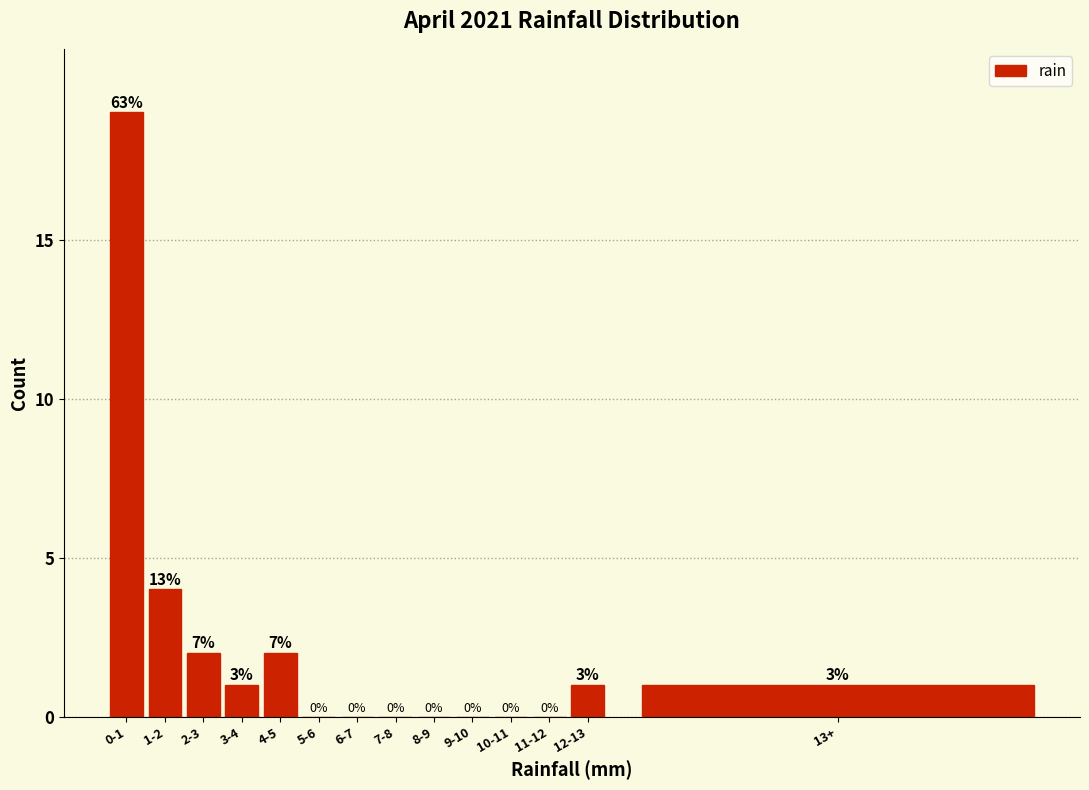

Reading left to right, extract all data points from this chart.

0-1=19	1-2=4	2-3=2	3-4=1	4-5=2	5-6=0	6-7=0	7-8=0	8-9=0	9-10=0	10-11=0	11-12=0	12-13=1	13+=1